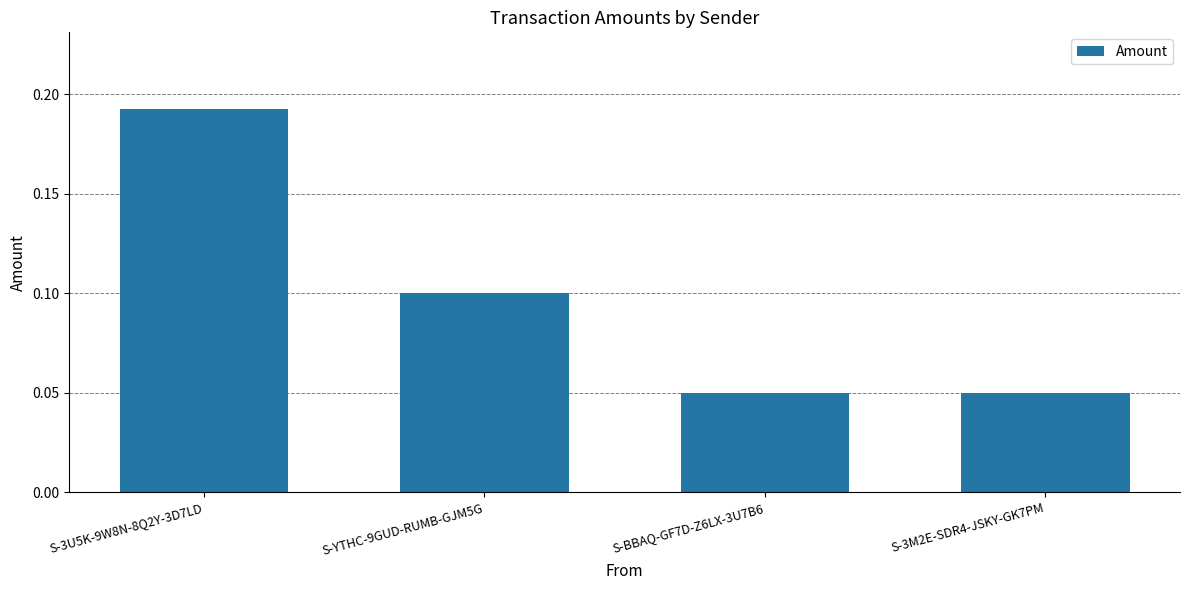

What is the label of the 3rd bar from the right?

S-YTHC-9GUD-RUMB-GJM5G